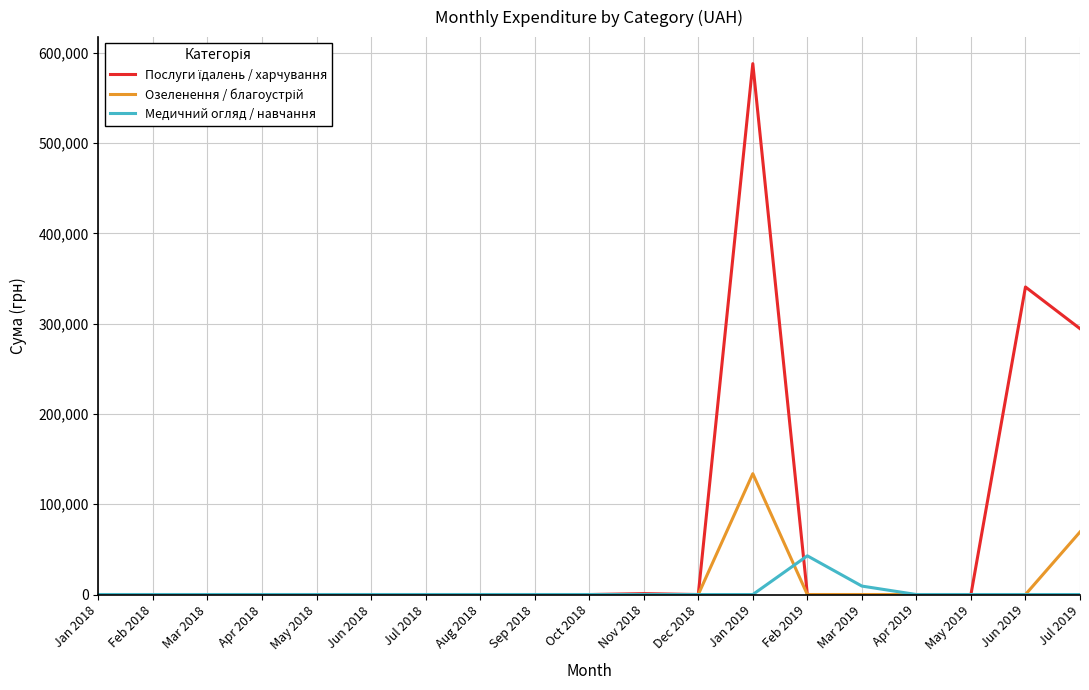

What is the maximum value shown in the chart?

587884.5